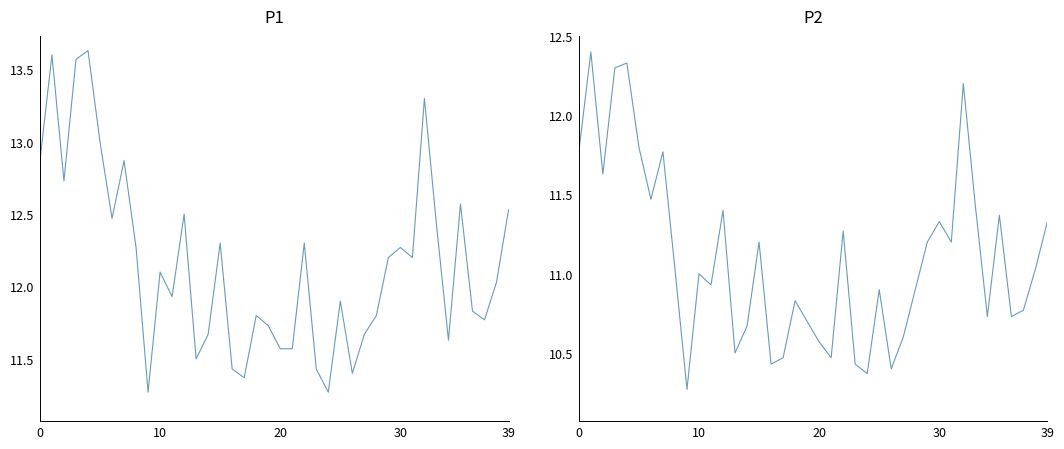

What is the maximum value shown in the chart?

13.6